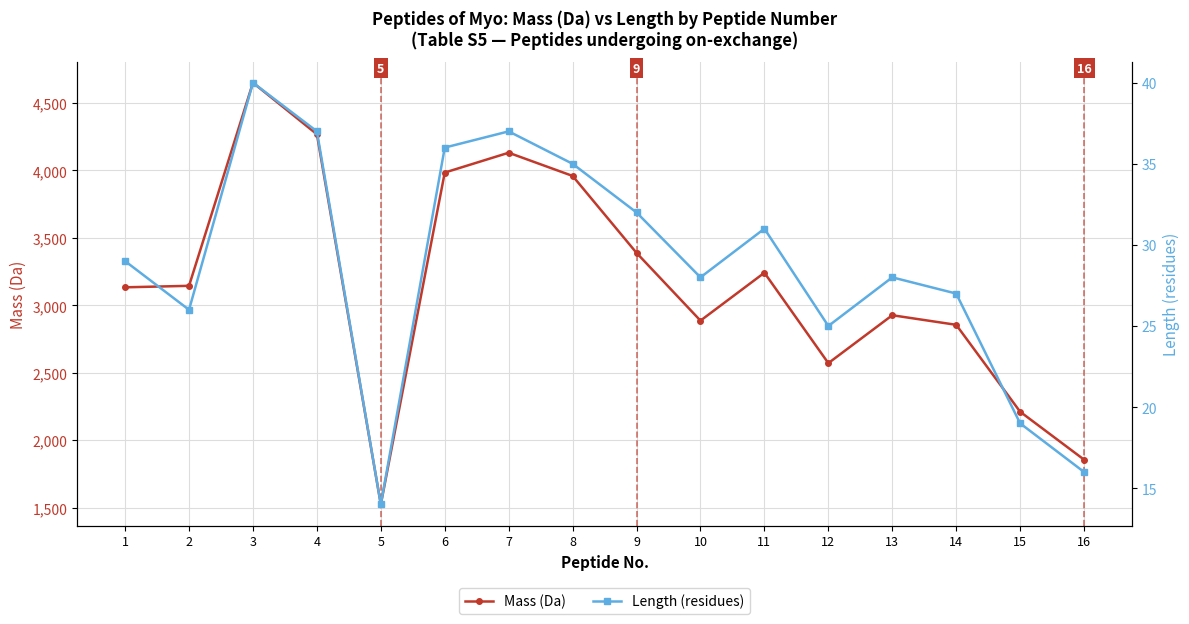

Rank the categories by Mass (Da) value from highest to lowest.

3, 4, 7, 6, 8, 9, 11, 2, 1, 13, 10, 14, 12, 15, 16, 5